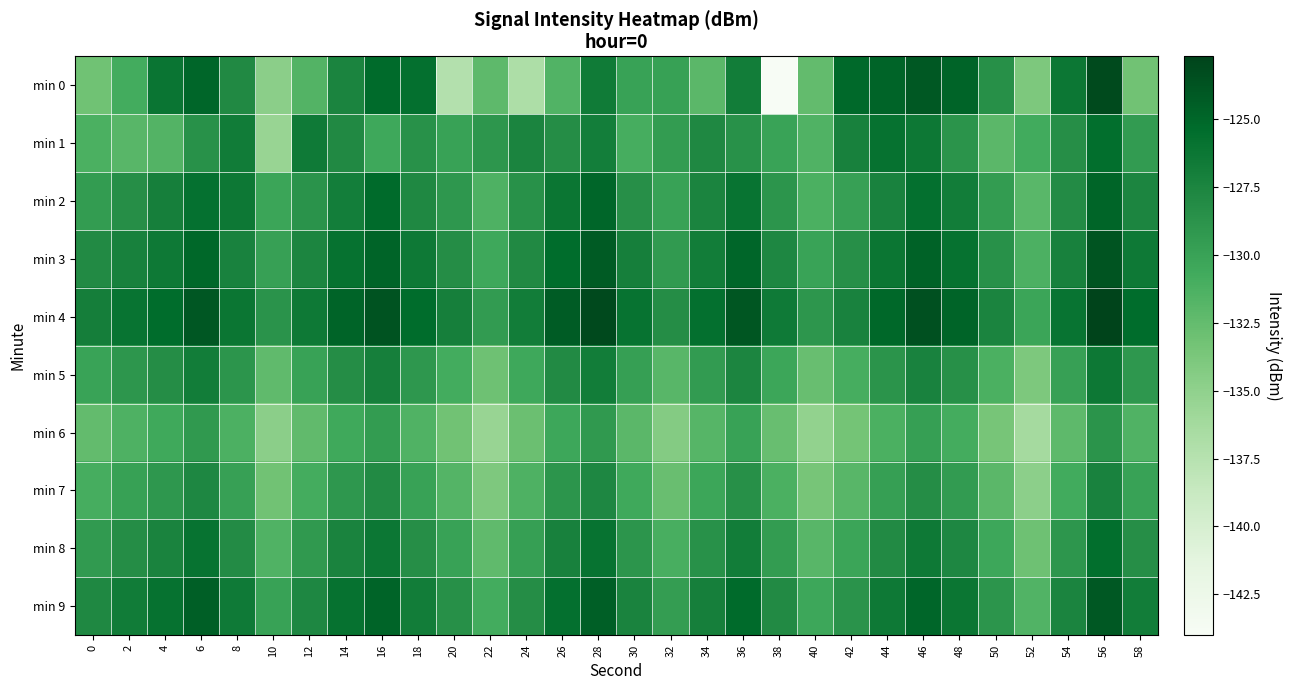

At how many categories does at least one series exceed -136?

30